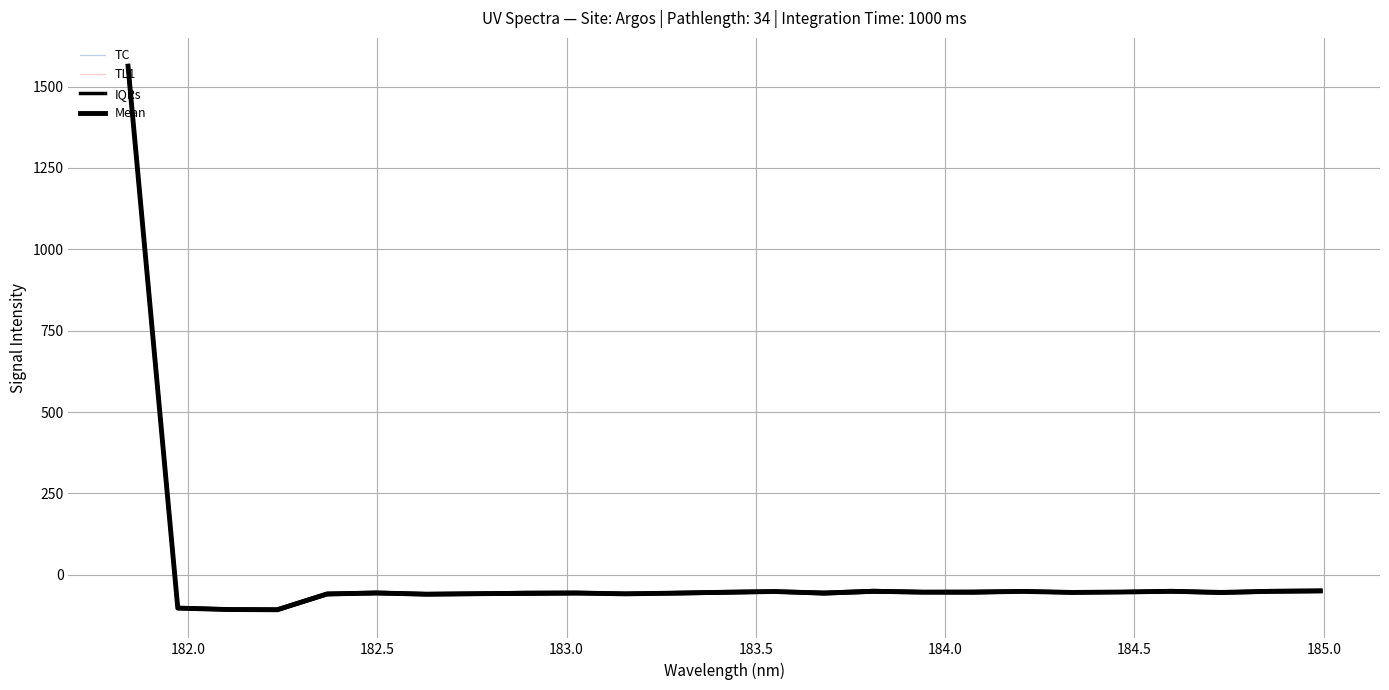

Reading left to right, extract all data points from this chart.

TC: 1562.3	-100.7	-105.3	-107.6	-60.6	-58.2	-61.6	-55.9	-56.0	-54.1	-61.0	-53.9	-51.4	-53.5	-58.7	-52.7	-54.8	-53.6	-51.0	-54.6	-53.1	-53.2	-54.9	-51.8	-49.6
TL1: 1564.5	-107.5	-110.1	-104.2	-57.5	-61.0	-62.9	-56.5	-61.6	-58.8	-57.6	-54.8	-51.9	-54.6	-54.6	-53.4	-55.3	-51.3	-49.1	-49.8	-52.2	-50.4	-57.7	-52.3	-51.7
IQRs: 1564.5	-100.7	-105.2	-105.8	-57.2	-53.9	-58.2	-56.6	-54.4	-54.1	-57.1	-54.8	-51.9	-50.3	-53.9	-48.6	-51.8	-51.3	-49.8	-53.1	-52.2	-48.9	-53.5	-49.1	-48.1
Mean: 1562.8	-102.4	-106.7	-107.5	-59.0	-56.0	-59.6	-58.2	-56.9	-56.1	-58.6	-56.4	-53.7	-51.4	-56.4	-50.6	-53.5	-53.3	-51.0	-54.3	-53.0	-50.8	-54.2	-50.8	-49.5